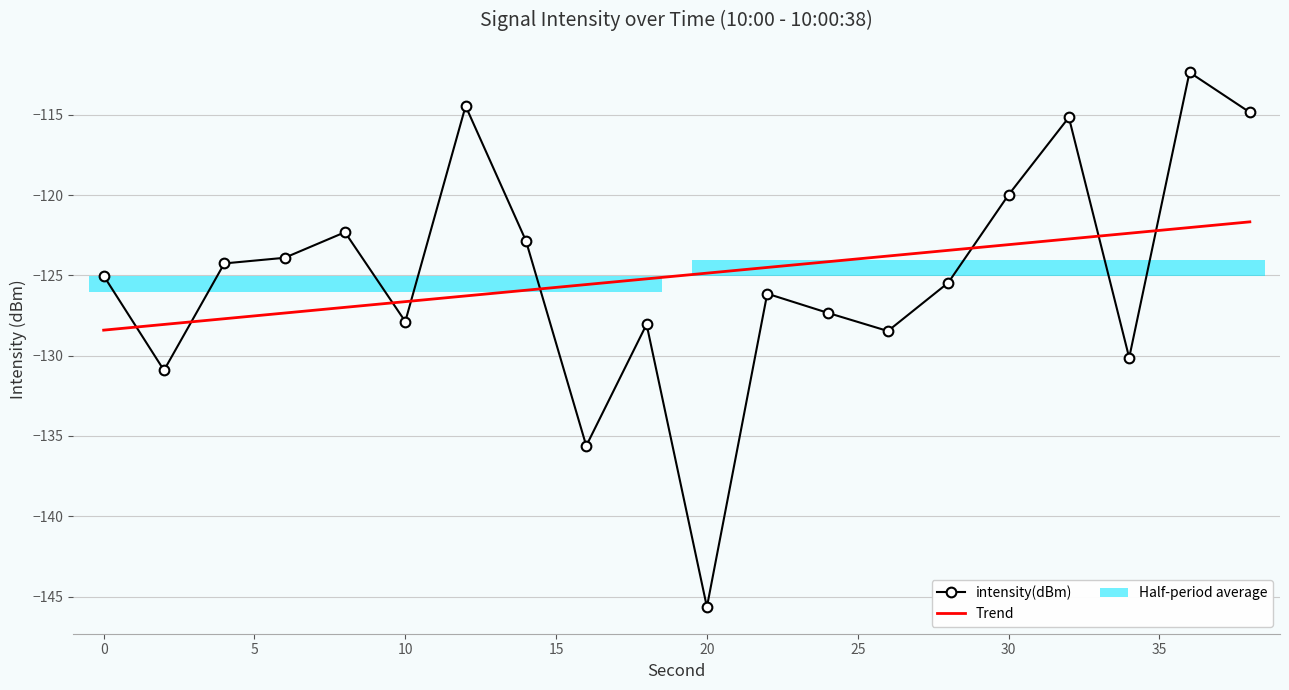

What is the total value across all series at 30?

-248.8